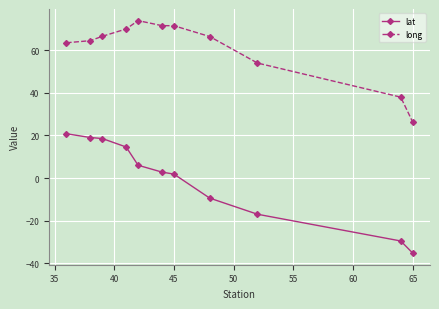

Which series has the widest spread of values?

lat